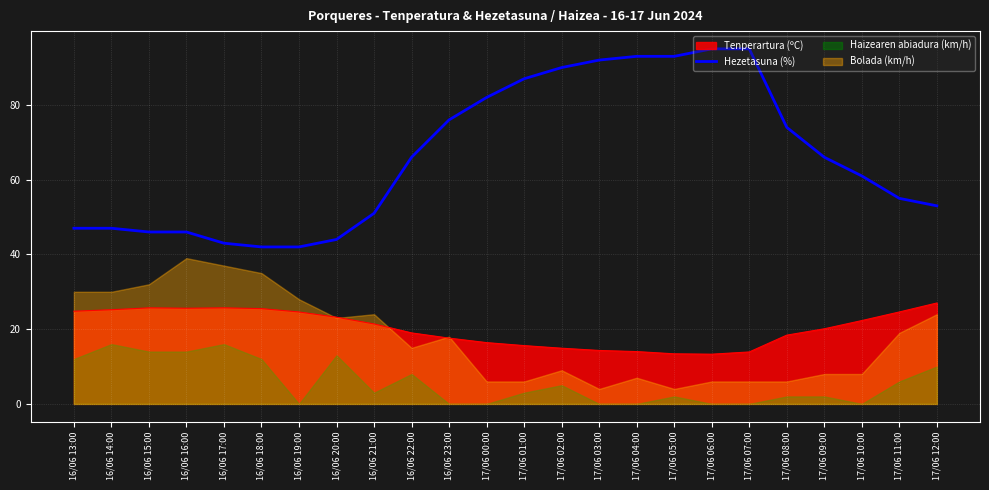

How many values are below 66?

12